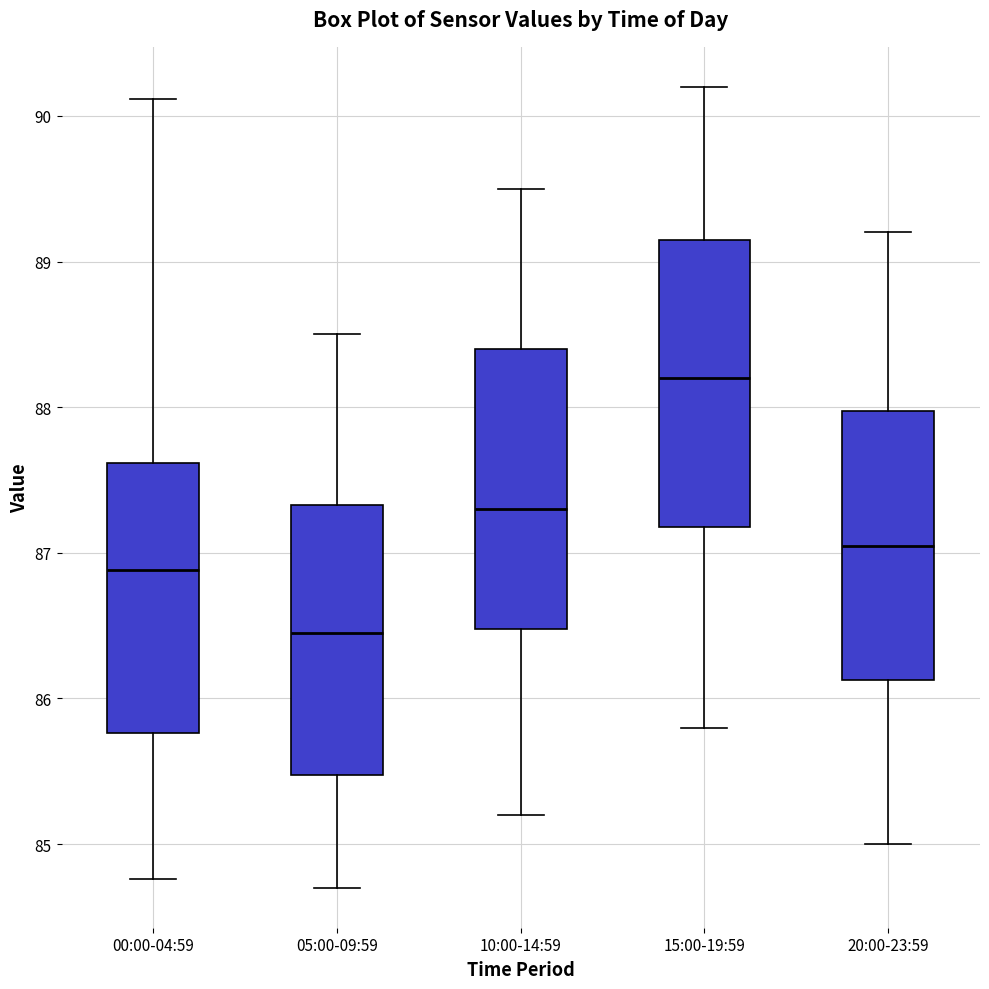

Reading left to right, transcribe this box plot: for each box, give where its median line is, the range the box spans, and where its two whiskers end, as read against the y-axis. The values are not printed on the chart, so give them approximately, as read against the axis.

00:00-04:59: median 86.9, box 85.8 to 87.6, whiskers 84.8 to 90.1
05:00-09:59: median 86.5, box 85.5 to 87.3, whiskers 84.7 to 88.5
10:00-14:59: median 87.3, box 86.5 to 88.4, whiskers 85.2 to 89.5
15:00-19:59: median 88.2, box 87.2 to 89.2, whiskers 85.8 to 90.2
20:00-23:59: median 87.1, box 86.1 to 88.0, whiskers 85.0 to 89.2